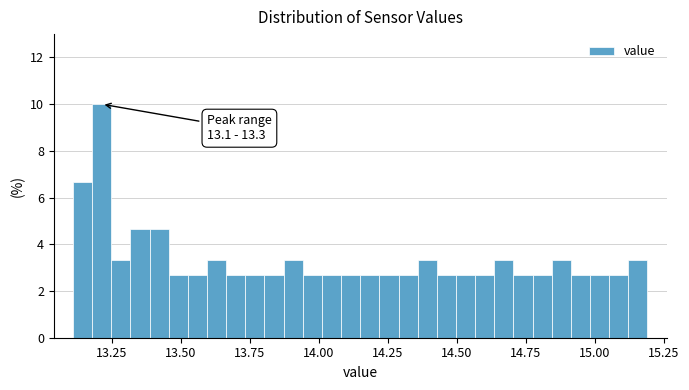

Read against the x-axis, roughly where is the centre of the tallest bar?

13.20